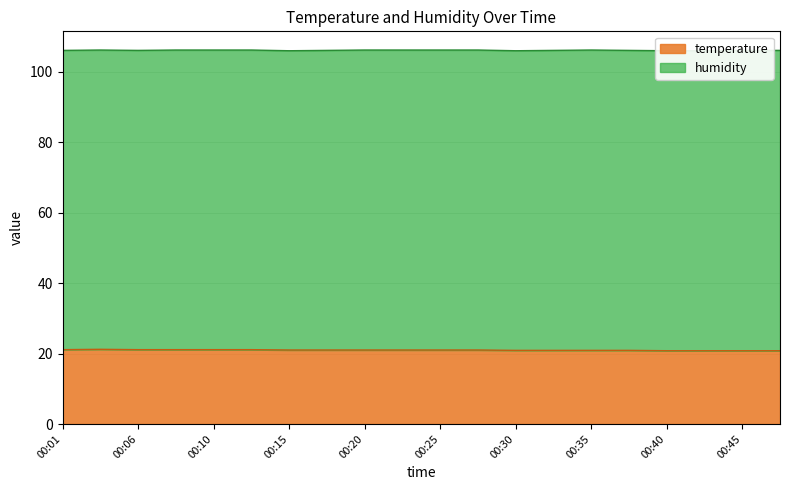

True or false: the data has more than 2 interior local peaks.

False